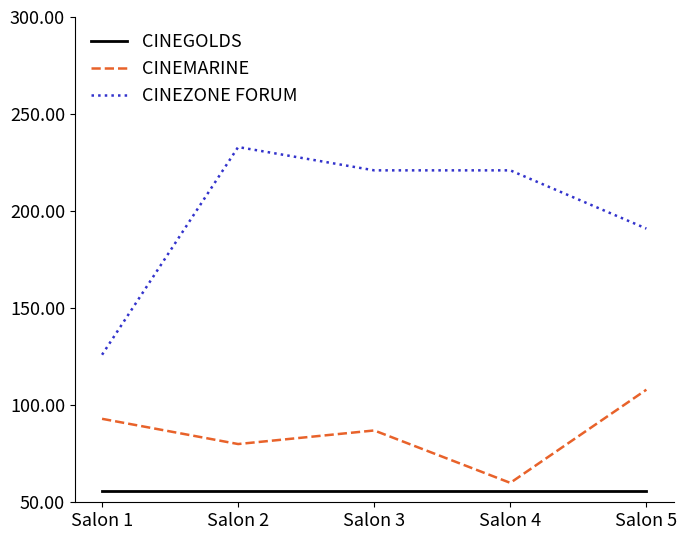

Which series has the largest range (max minus min)?

CINEZONE FORUM